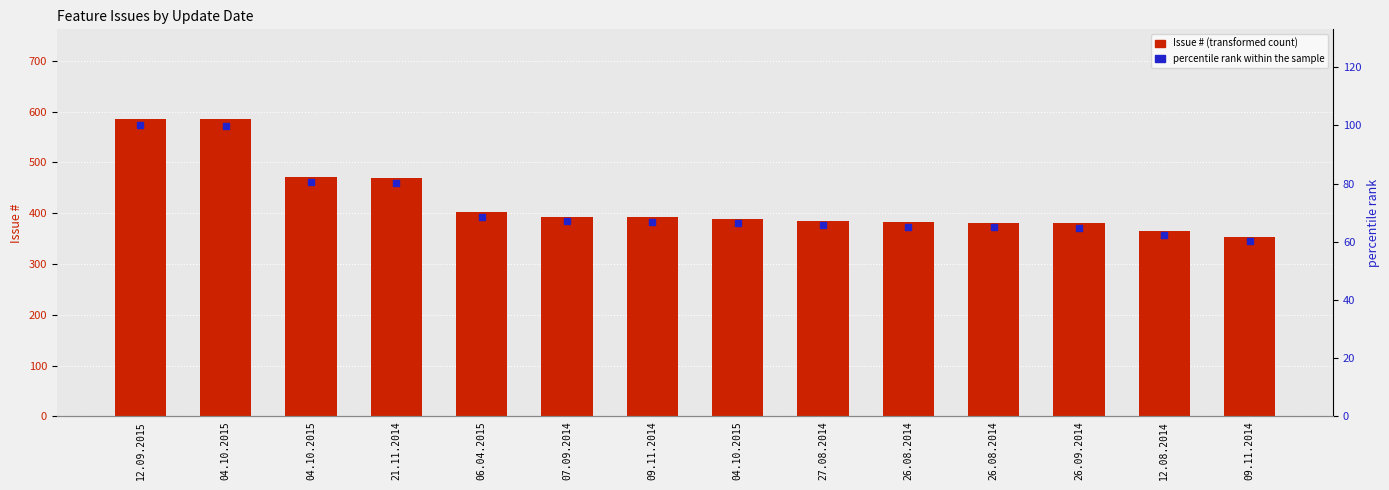

What are all the series names shown in the legend?

Issue #, percentile rank within the sample